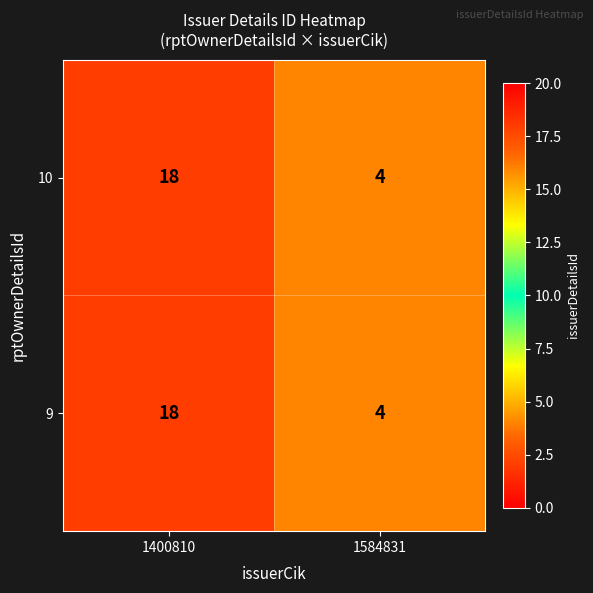

What is the sum of the 10 values at 1584831 and 1400810?

22